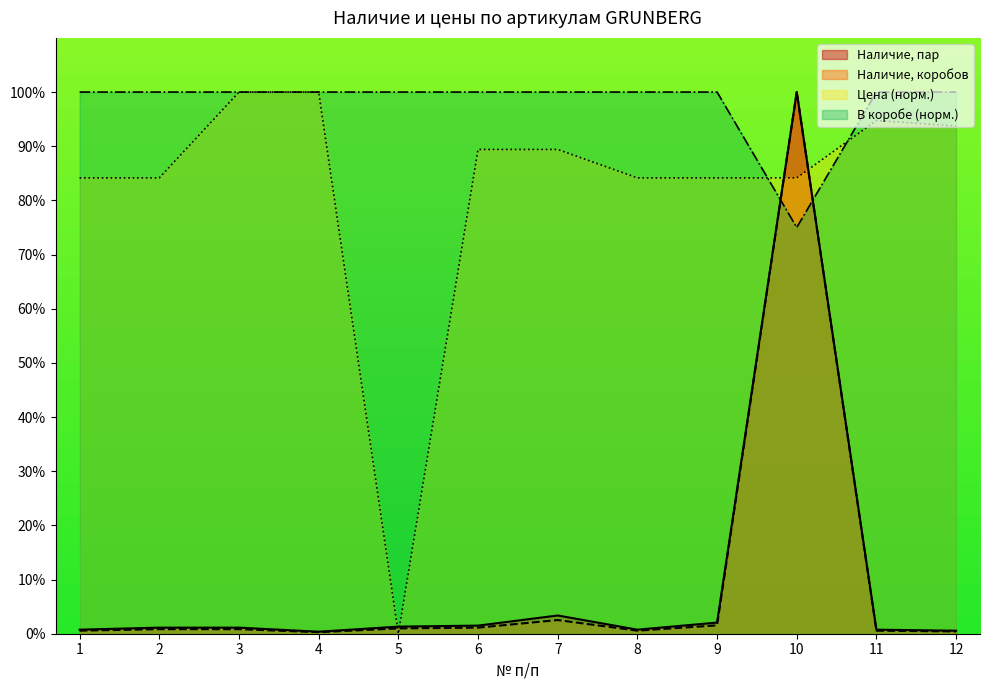

At which category is the sum across all series the highest?

10